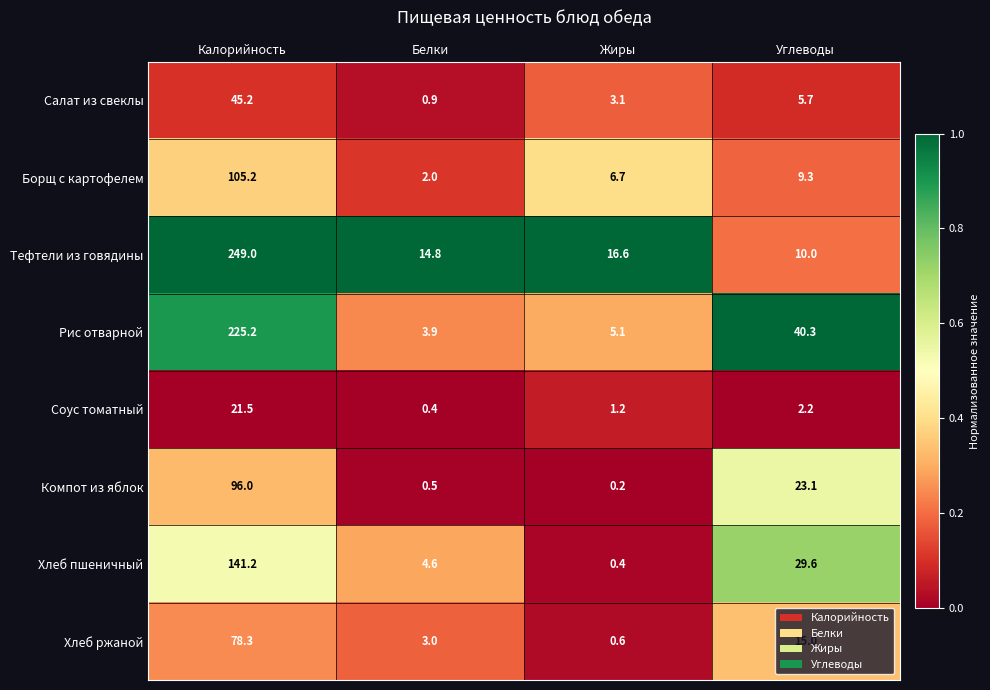

Rank the series by their maximum value, from lowest to highest.

Соус томатный, Салат из свеклы, Хлеб ржаной, Компот из яблок, Борщ с картофелем, Хлеб пшеничный, Рис отварной, Тефтели из говядины